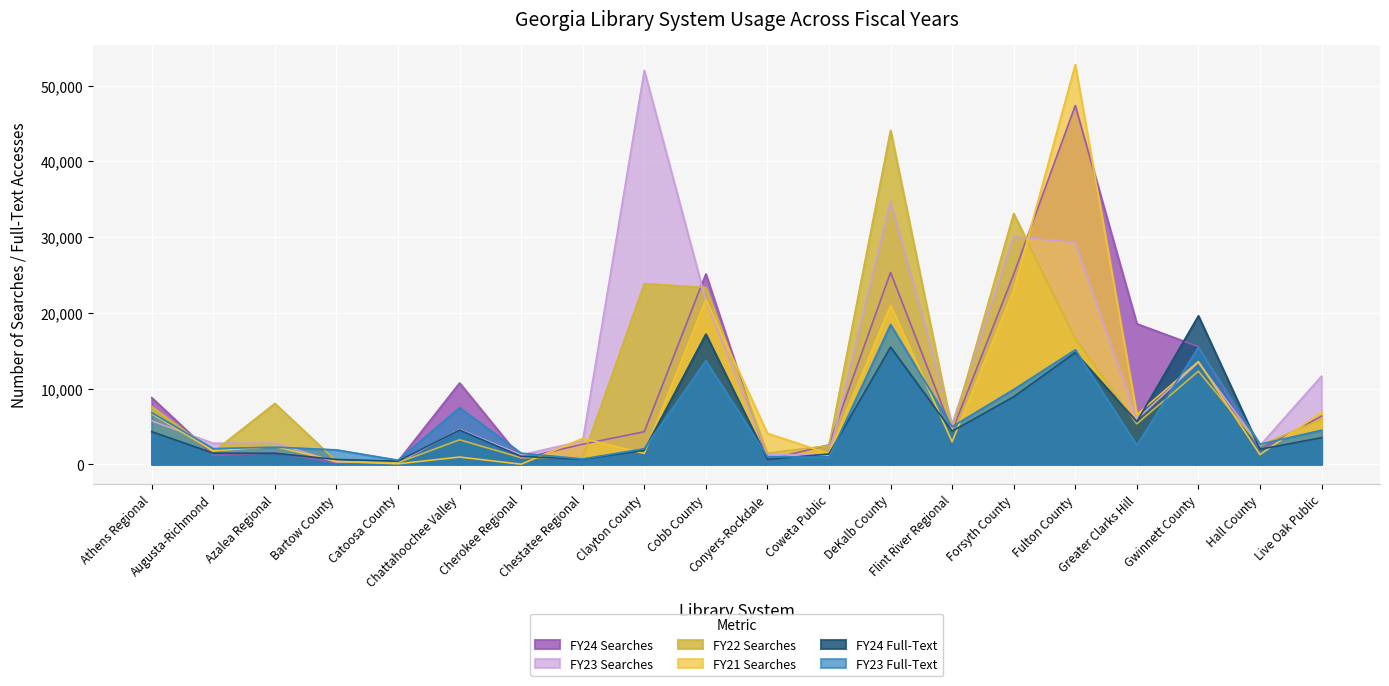

The value of FY23 Searches at Greater Clarks Hill is 5937. True or false?

True